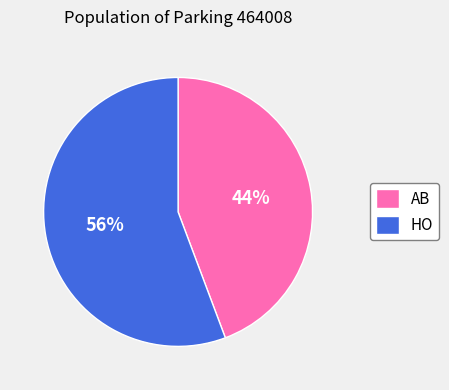

To the nearest percent, what is the average slice percentage?

50%